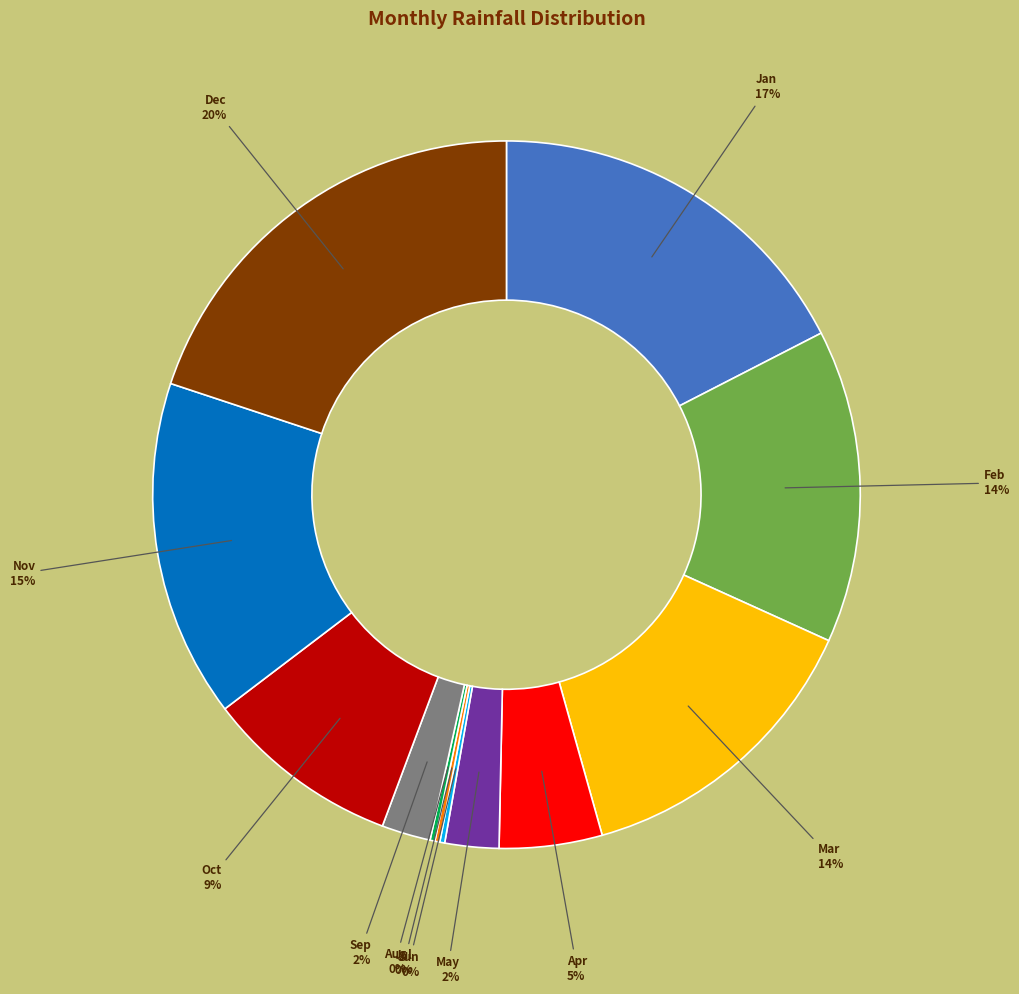

Does Nov represent more than half of the total?

No